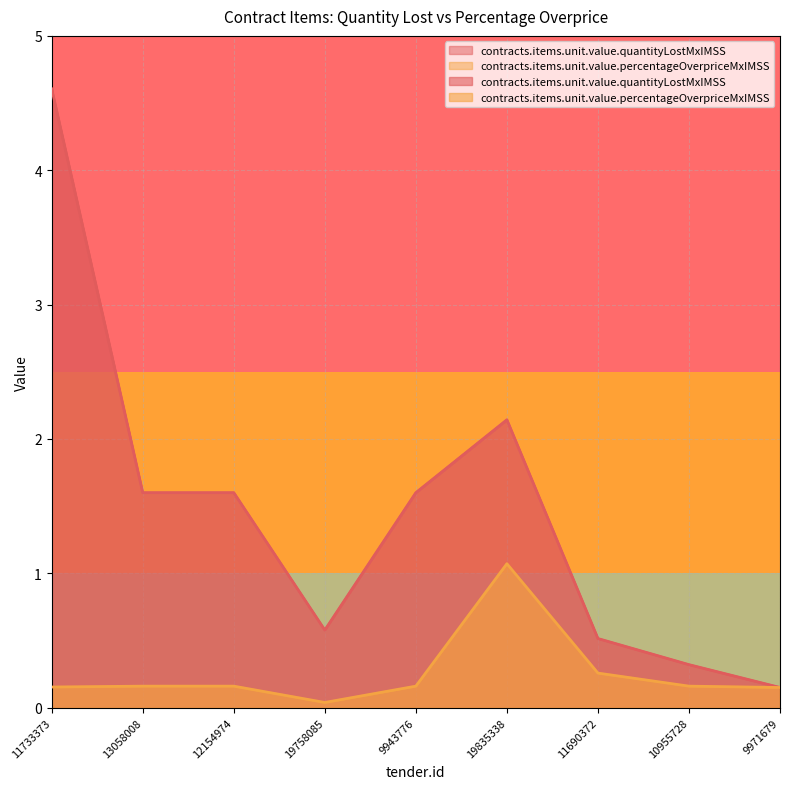

Is it true that contracts.items.unit.value.quantityLostMxIMSS equals 0.9 at 11690372?

False